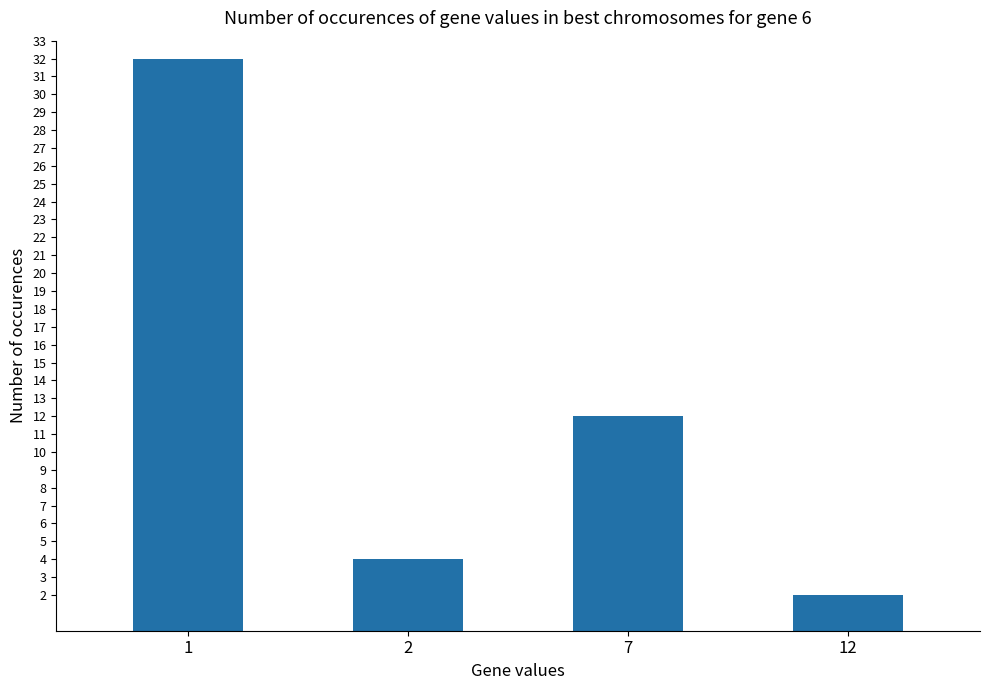

Which has a higher value, 2 or 1?

1